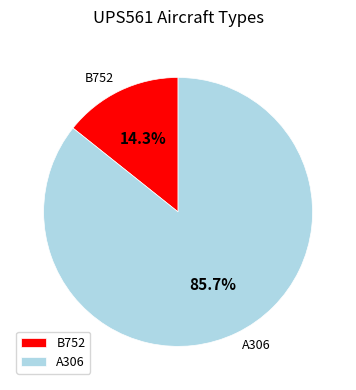

What percentage is the A306 slice, to the nearest percent?

86%